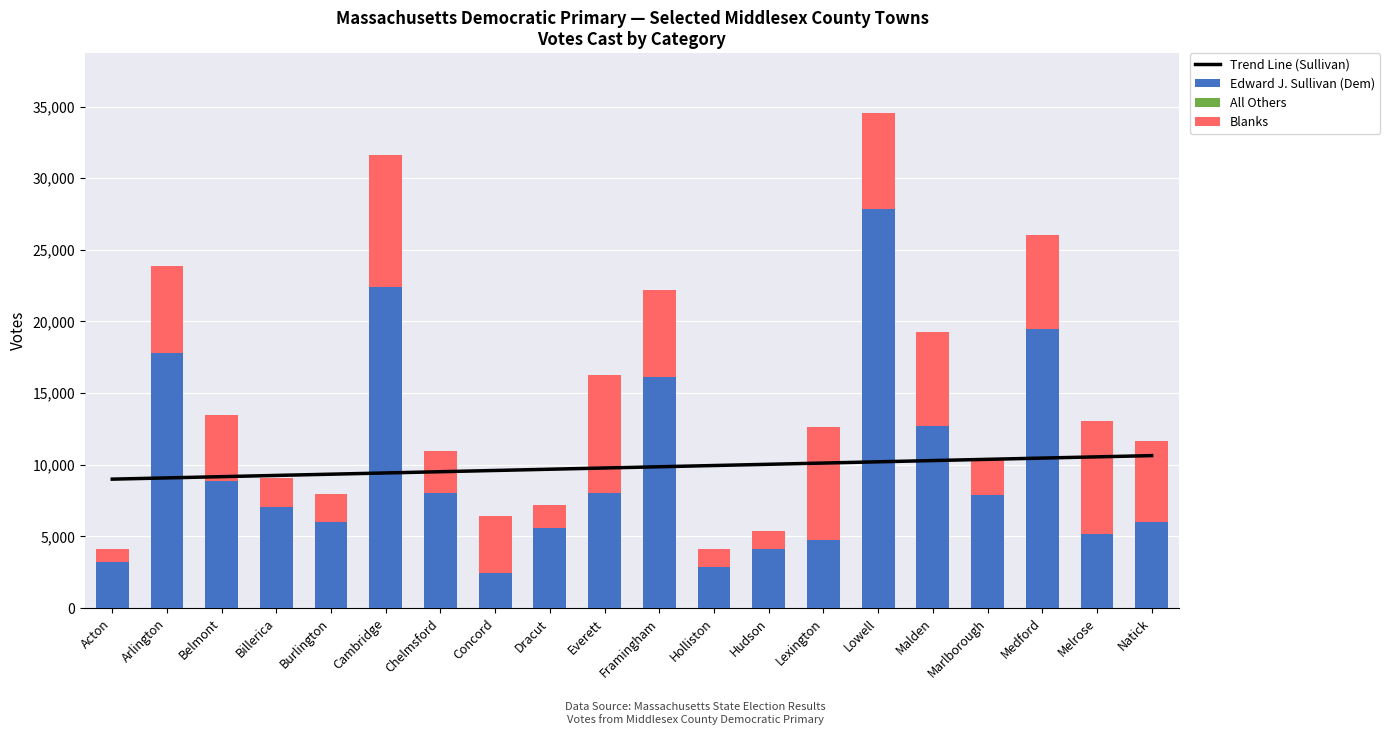

How many data points does each series have?

20